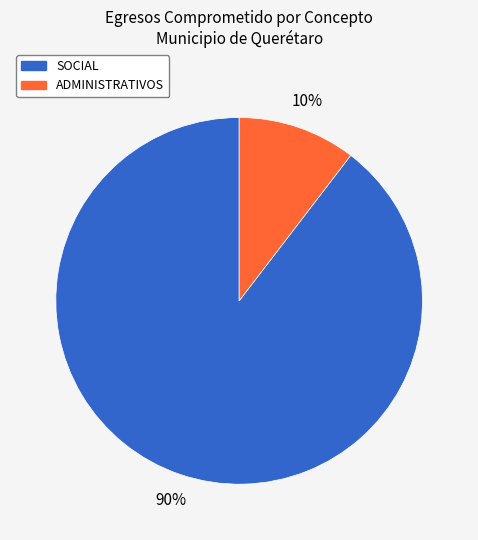

Does SOCIAL represent more than half of the total?

Yes